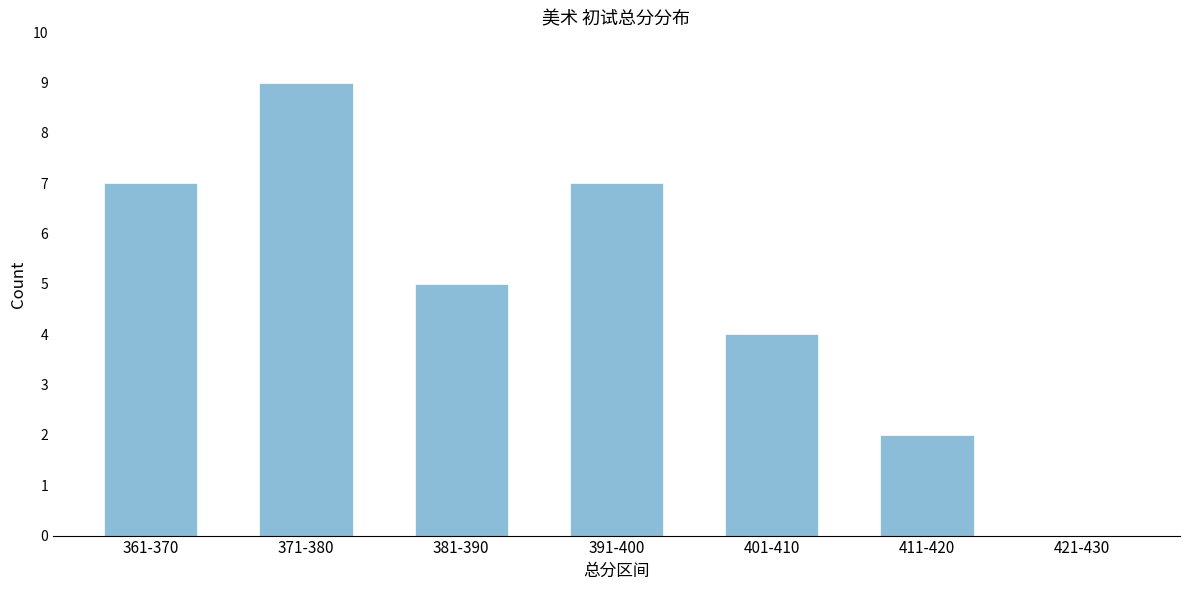

Reading left to right, what are all the values shown in this chart?

361-370=7	371-380=9	381-390=5	391-400=7	401-410=4	411-420=2	421-430=0